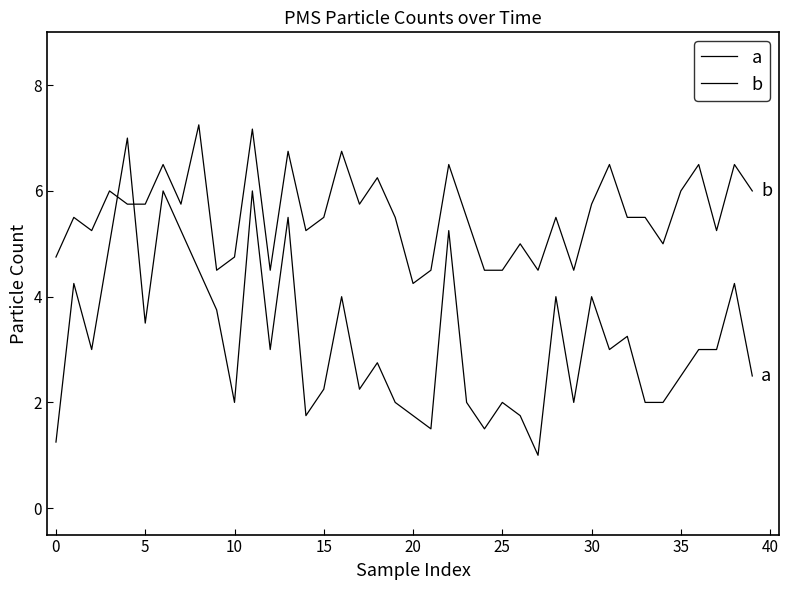

What is the label of the 26th point from the right?

14